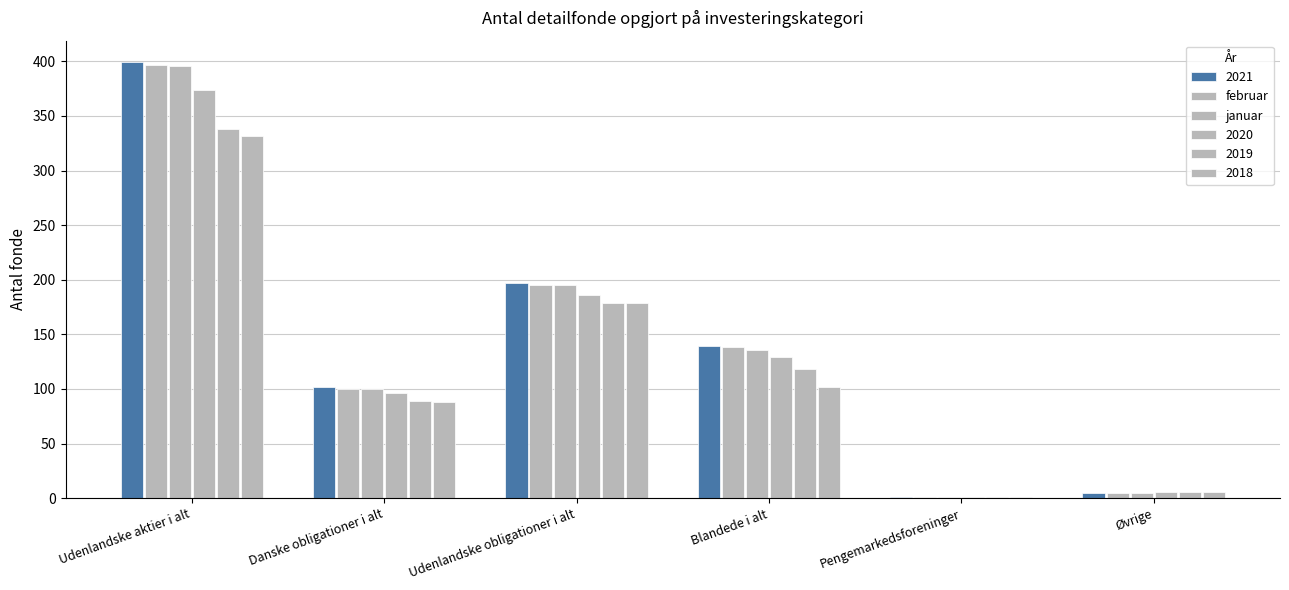

How many categories are shown in the chart?

6